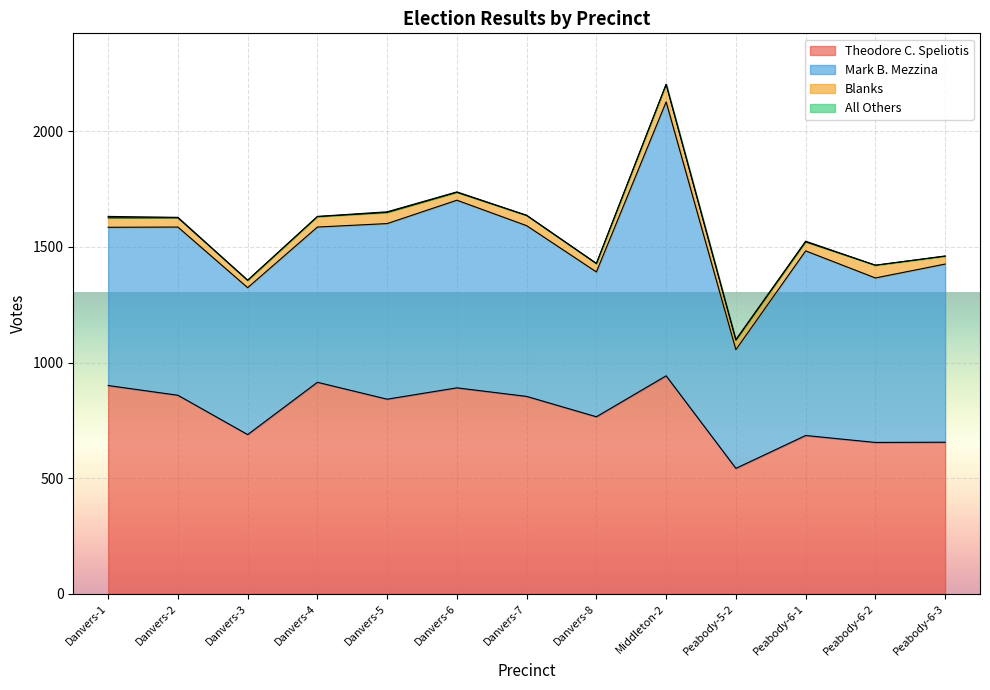

Reading right to left, what are all the values shown in this chart?

Theodore C. Speliotis: Peabody-6-3=656	Peabody-6-2=655	Peabody-6-1=685	Peabody-5-2=543	Middleton-2=943	Danvers-8=766	Danvers-7=854	Danvers-6=891	Danvers-5=842	Danvers-4=915	Danvers-3=689	Danvers-2=859	Danvers-1=901
Mark B. Mezzina: Peabody-6-3=770	Peabody-6-2=711	Peabody-6-1=798	Peabody-5-2=513	Middleton-2=1184	Danvers-8=626	Danvers-7=738	Danvers-6=811	Danvers-5=759	Danvers-4=671	Danvers-3=635	Danvers-2=727	Danvers-1=684
Blanks: Peabody-6-3=34	Peabody-6-2=55	Peabody-6-1=39	Peabody-5-2=41	Middleton-2=76	Danvers-8=36	Danvers-7=44	Danvers-6=34	Danvers-5=48	Danvers-4=45	Danvers-3=32	Danvers-2=40	Danvers-1=41
All Others: Peabody-6-3=1	Peabody-6-2=0	Peabody-6-1=3	Peabody-5-2=3	Middleton-2=0	Danvers-8=1	Danvers-7=1	Danvers-6=2	Danvers-5=3	Danvers-4=1	Danvers-3=0	Danvers-2=2	Danvers-1=6